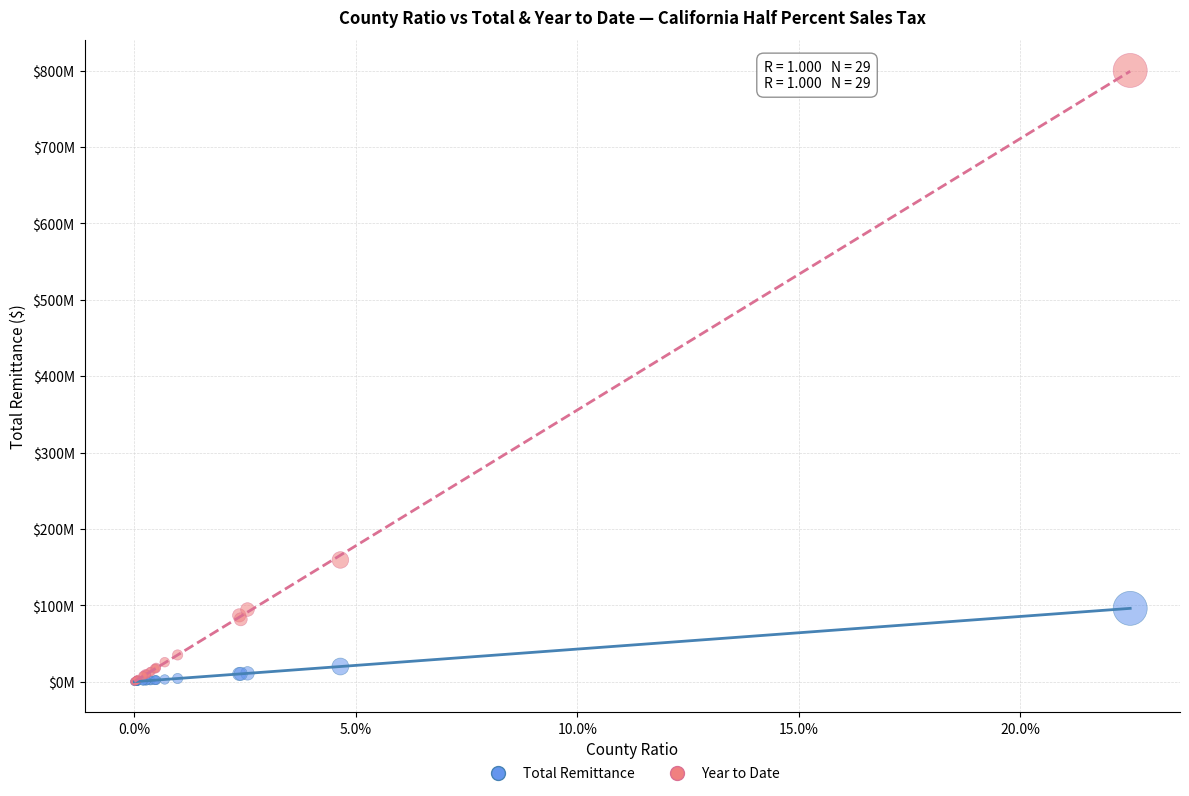

What are all the series names shown in the legend?

Total Remittance, Year to Date